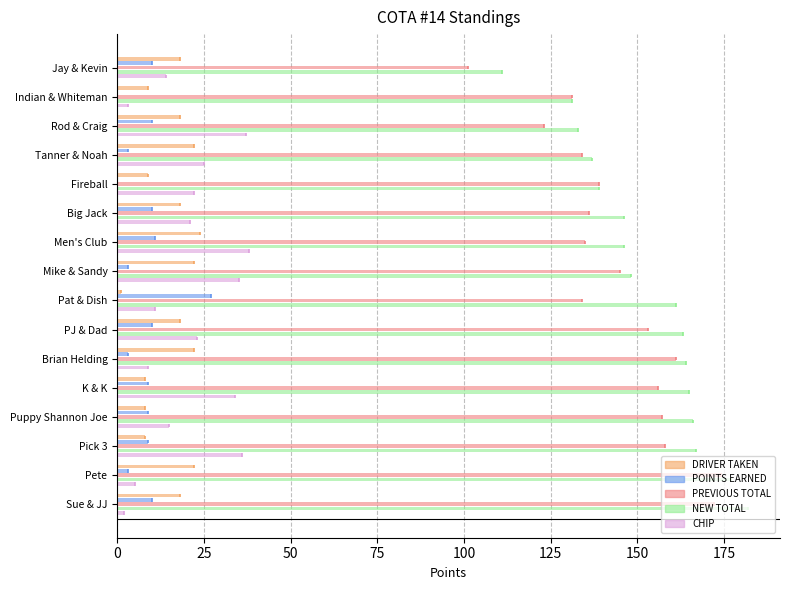

What is the difference between the maximum and minimum values in the NEW TOTAL series?

71